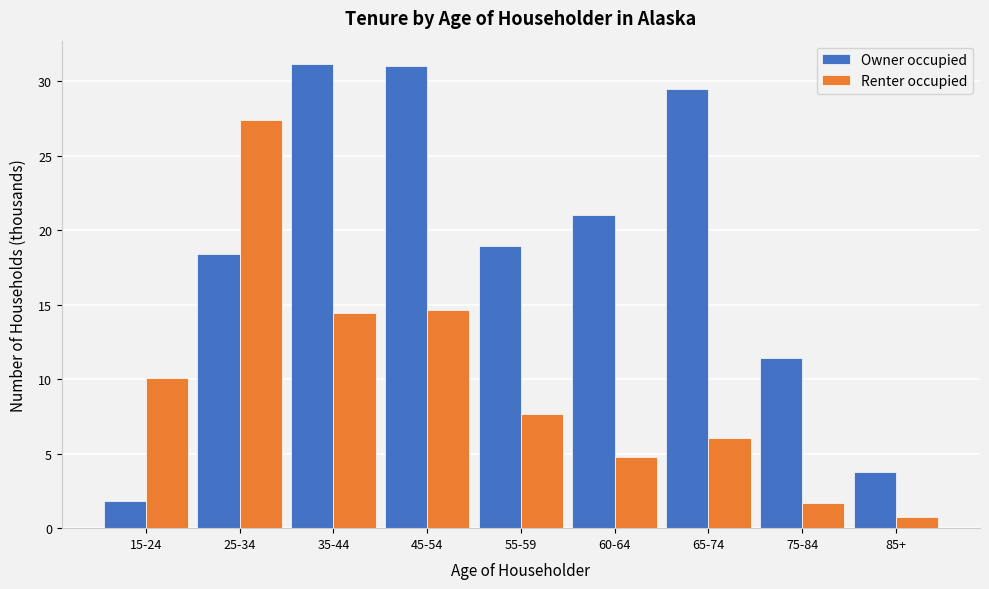

Which series changed the most between 60-64 and 65-74?

Owner occupied